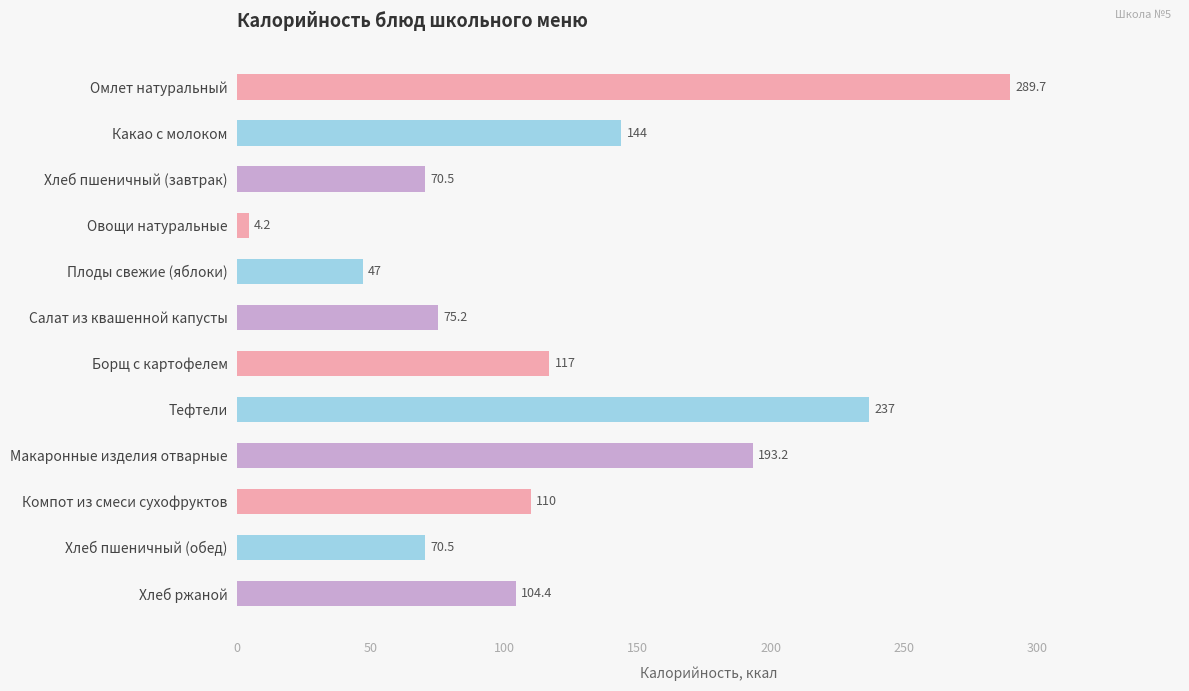

Between Салат из квашенной капусты and Омлет натуральный, which is larger?

Омлет натуральный